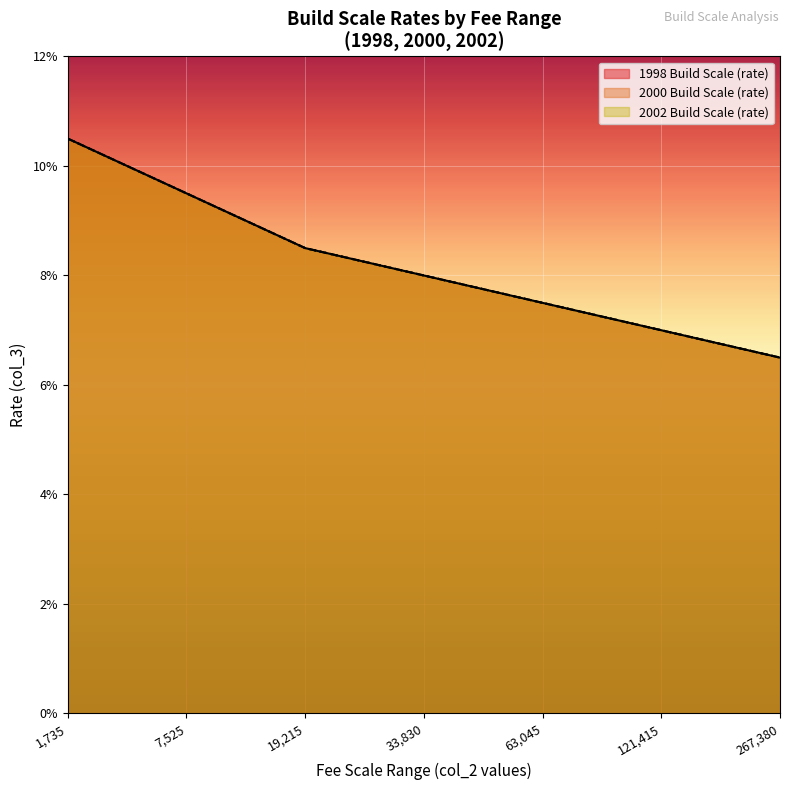

What is the sum of all 2000 Build Scale (rate) values?

0.6